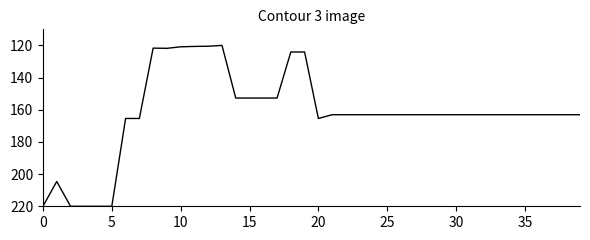

What is the greatest value displayed?

220.0